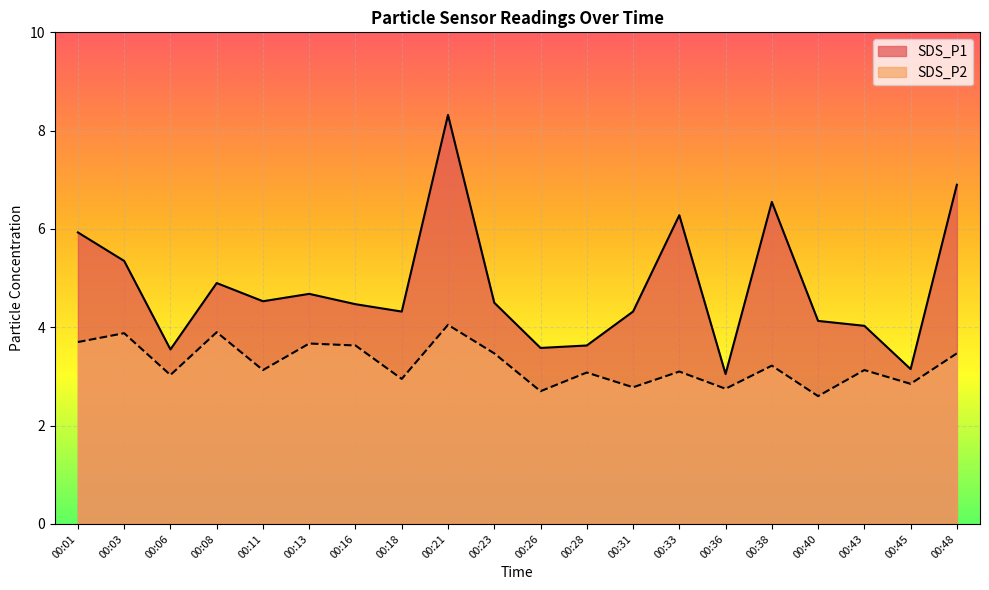

What is the value of the SDS_P2 point at the 10th from the left?

3.5